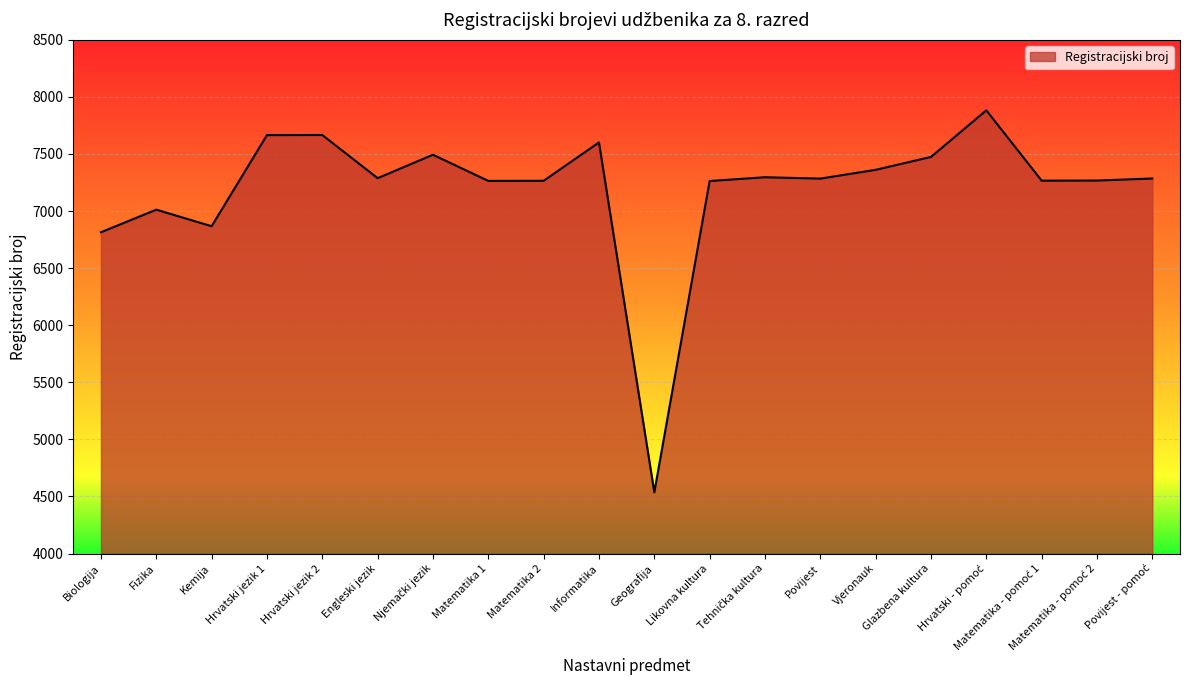

At which category does the chart reach its minimum across all series?

Geografija